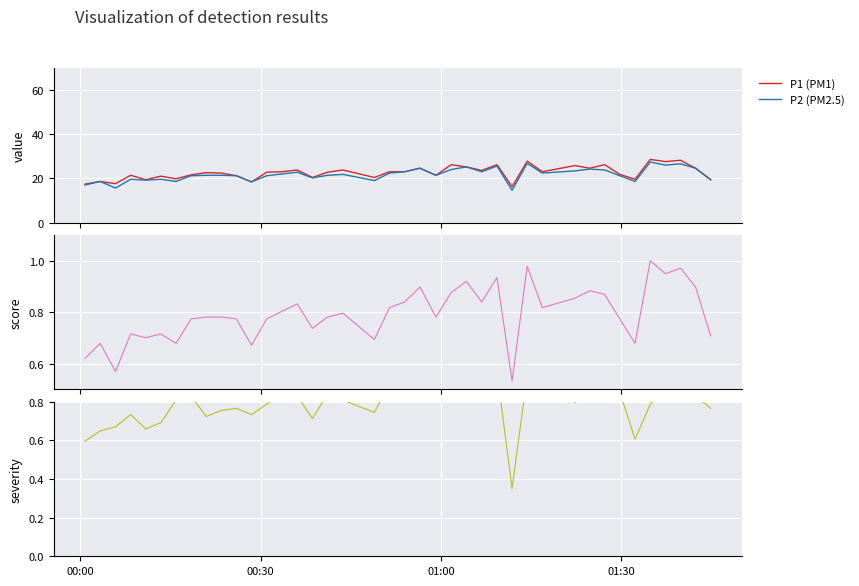

Reading left to right, transcribe all the data shown in this chart.

P1: 17.4	18.6	17.6	21.4	19.4	21.0	19.8	21.6	22.6	22.4	21.2	18.4	22.8	23.0	23.8	20.4	22.8	23.8	20.4	23.0	23.0	24.6	21.4	26.2	25.2	23.6	26.2	16.2	27.8	23.0	25.8	24.6	26.2	21.8	19.6	28.6	27.6	28.2	24.6	19.4
P2: 17.0	18.6	15.6	19.6	19.2	19.6	18.6	21.2	21.4	21.4	21.2	18.4	21.2	22.0	22.8	20.2	21.4	21.8	19.0	22.4	23.0	24.6	21.4	24.0	25.2	23.0	25.6	14.6	26.8	22.4	23.4	24.2	23.8	21.2	18.6	27.4	26.0	26.6	24.6	19.4
score: 0.6	0.7	0.6	0.7	0.7	0.7	0.7	0.8	0.8	0.8	0.8	0.7	0.8	0.8	0.8	0.7	0.8	0.8	0.7	0.8	0.8	0.9	0.8	0.9	0.9	0.8	0.9	0.5	1.0	0.8	0.9	0.9	0.9	0.8	0.7	1.0	0.9	1.0	0.9	0.7
severity: 0.6	0.6	0.7	0.7	0.7	0.7	0.8	0.8	0.7	0.8	0.8	0.7	0.8	0.9	0.8	0.7	0.8	0.8	0.7	0.9	0.9	0.9	0.8	0.8	1.0	0.9	1.0	0.4	0.9	0.8	0.8	0.8	0.9	0.9	0.6	0.8	0.9	0.9	0.8	0.8